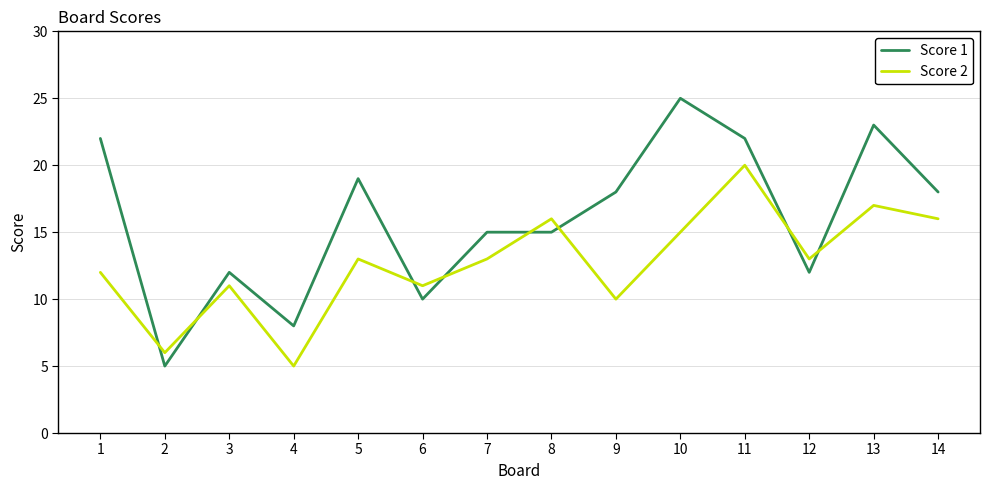

How many intersections are there between Score 2 and Score 1?

8